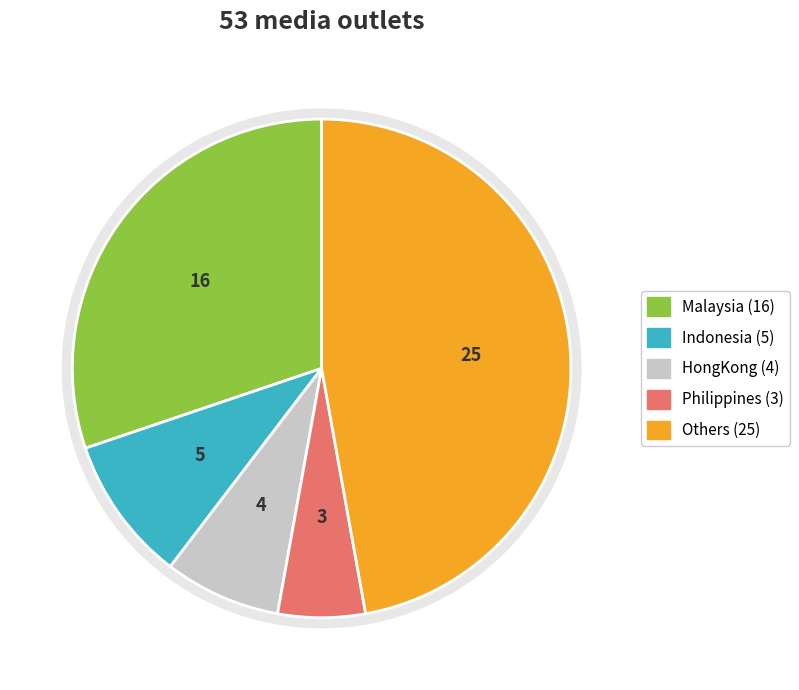

The Indonesia slice represents 18% of the pie. True or false?

False